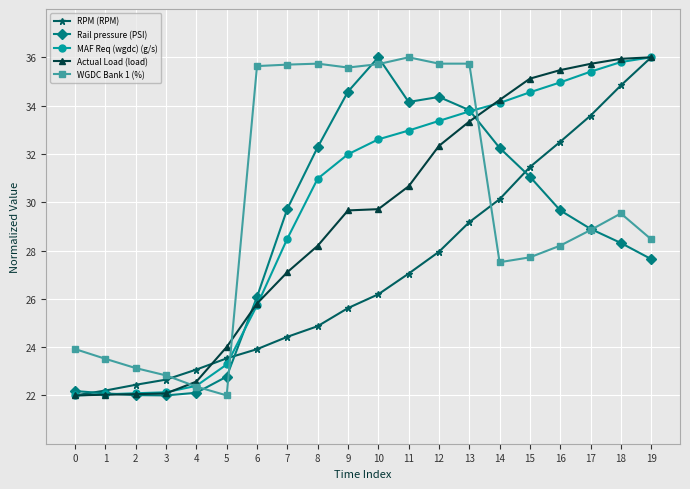

True or false: MAF Req (wgdc) (g/s) and Rail pressure (PSI) cross at least once.

True